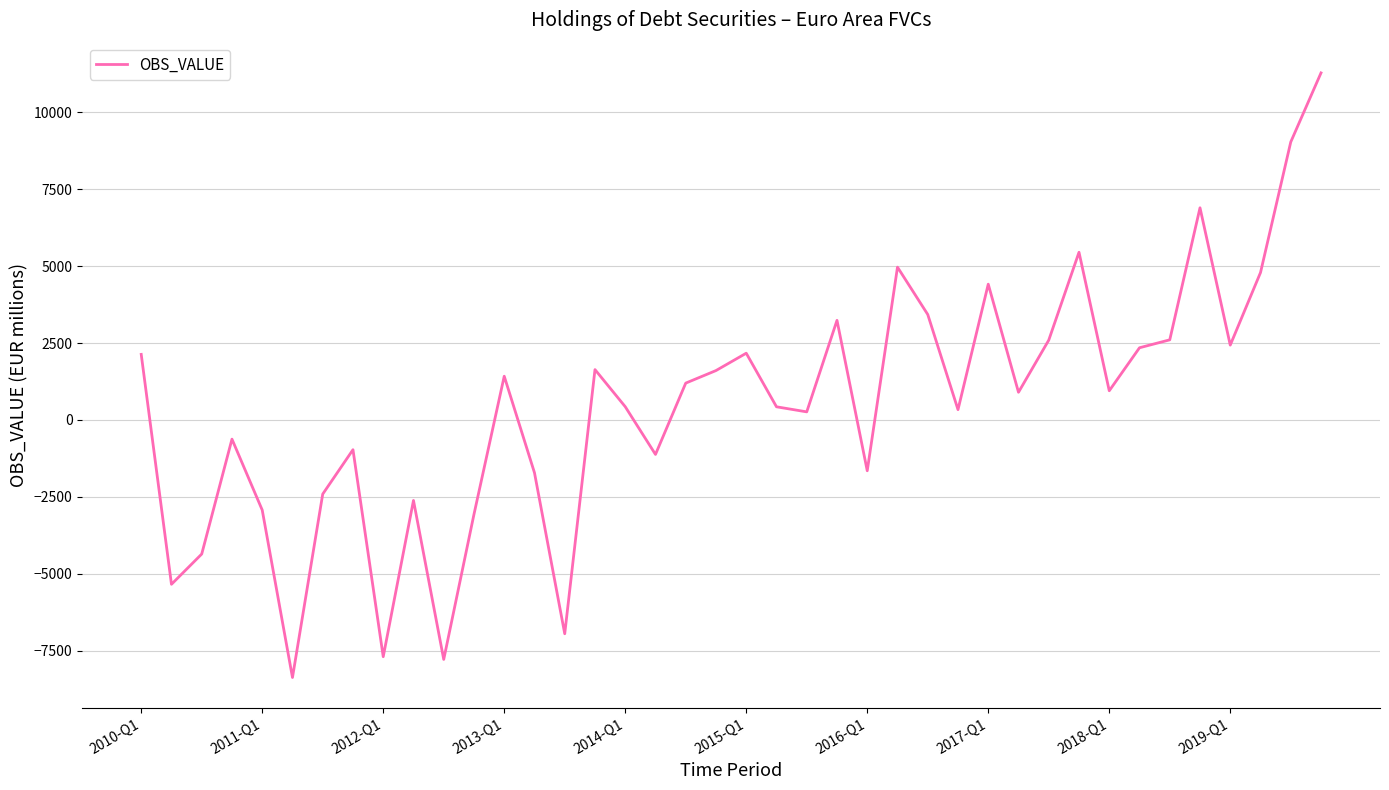

What is the maximum value shown in the chart?

11284.4